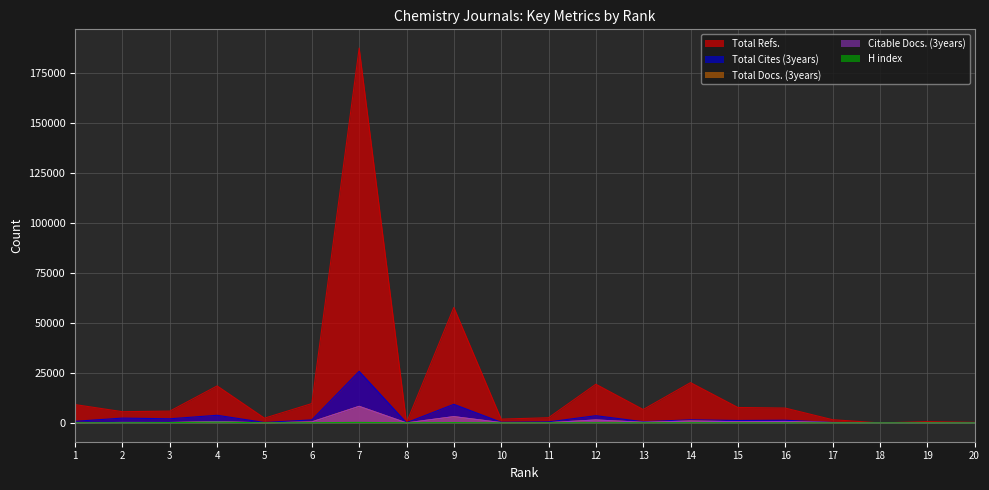

Where is the first local minimum for Total Cites (3years)?

3